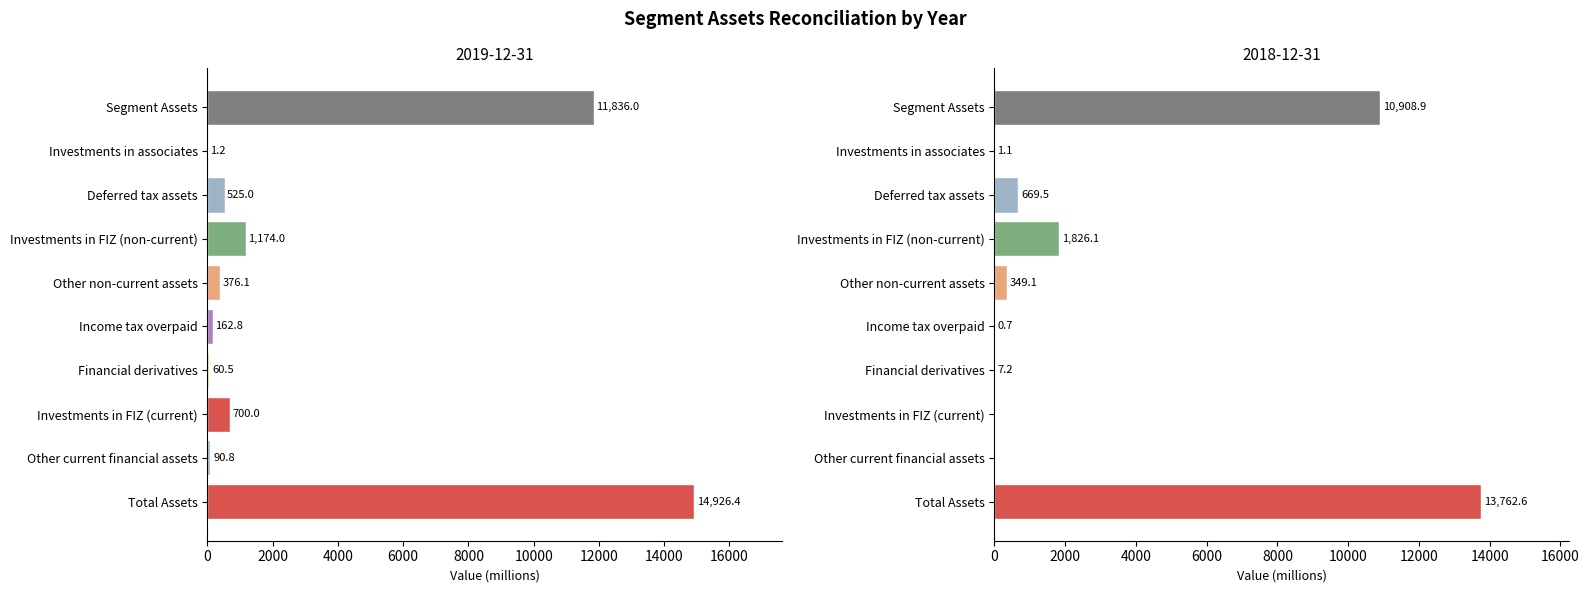

At how many categories does at least one series exceed 3808?

2